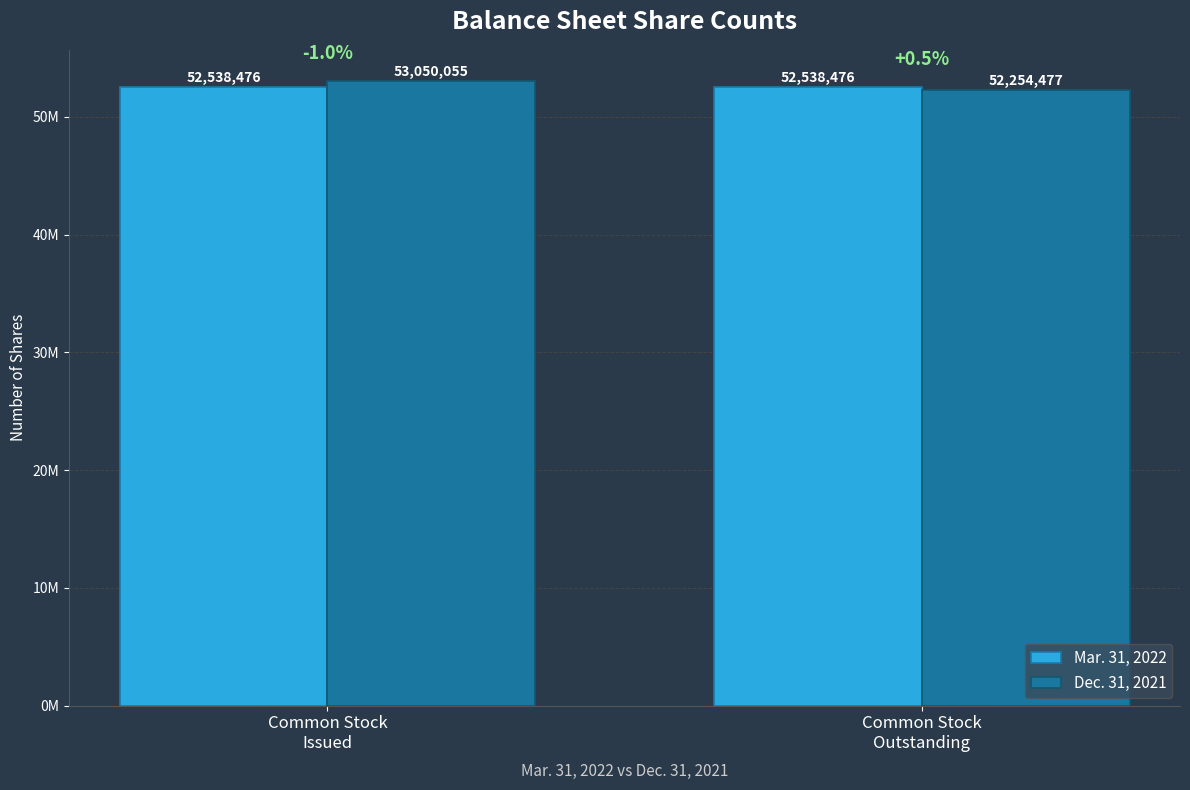

Rank the series by their maximum value, from highest to lowest.

Dec. 31, 2021, Mar. 31, 2022